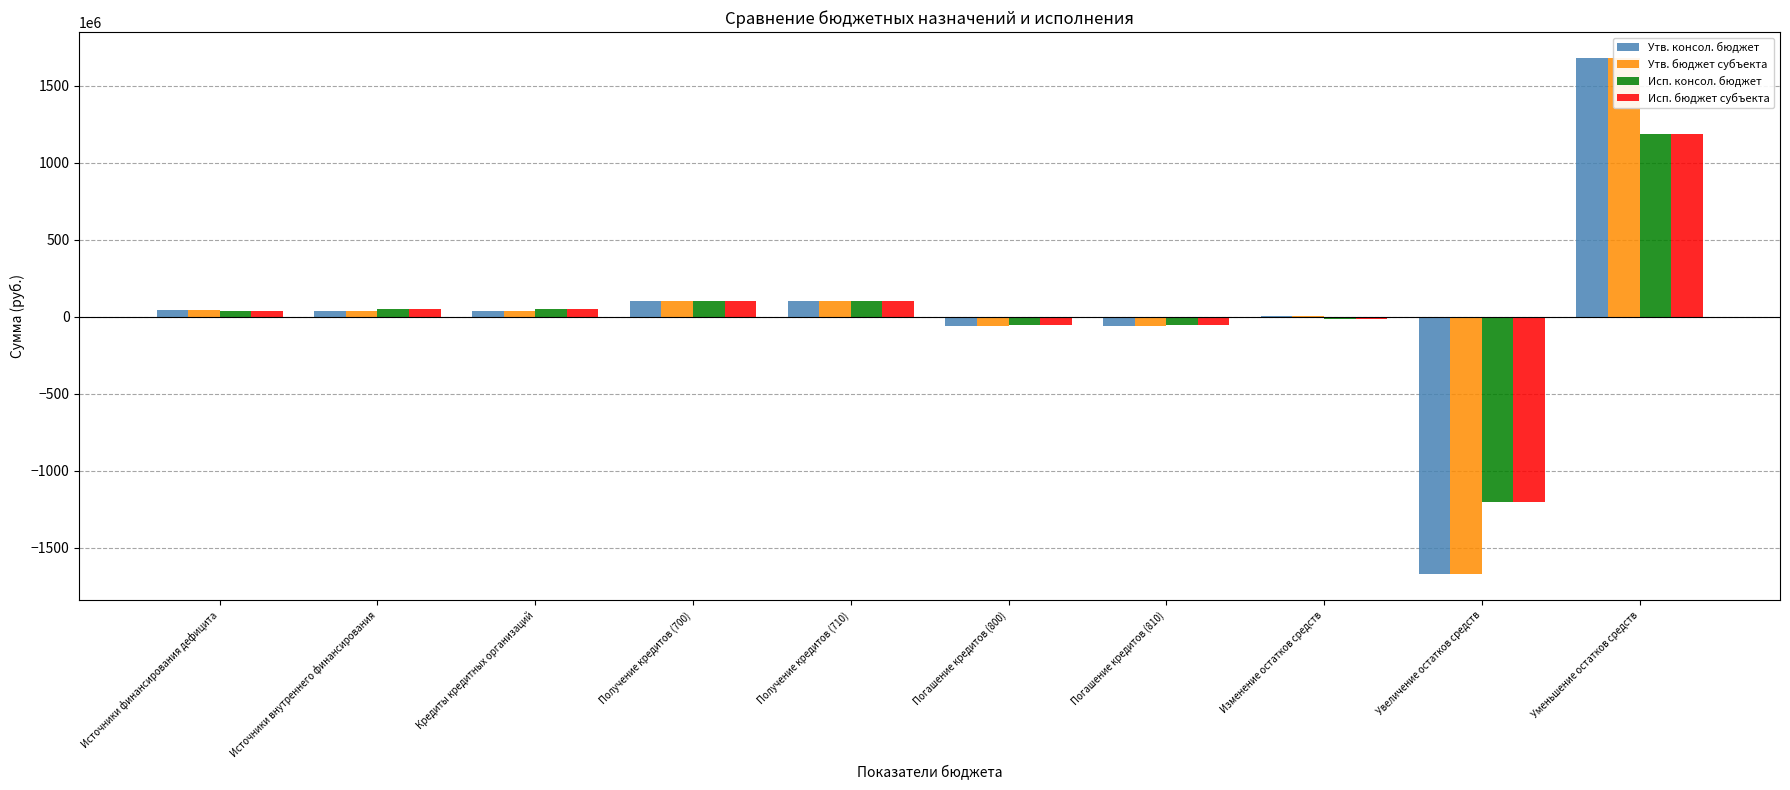

The value of Утв. консол. бюджет at Получение кредитов (710) is 100000000.0. True or false?

True